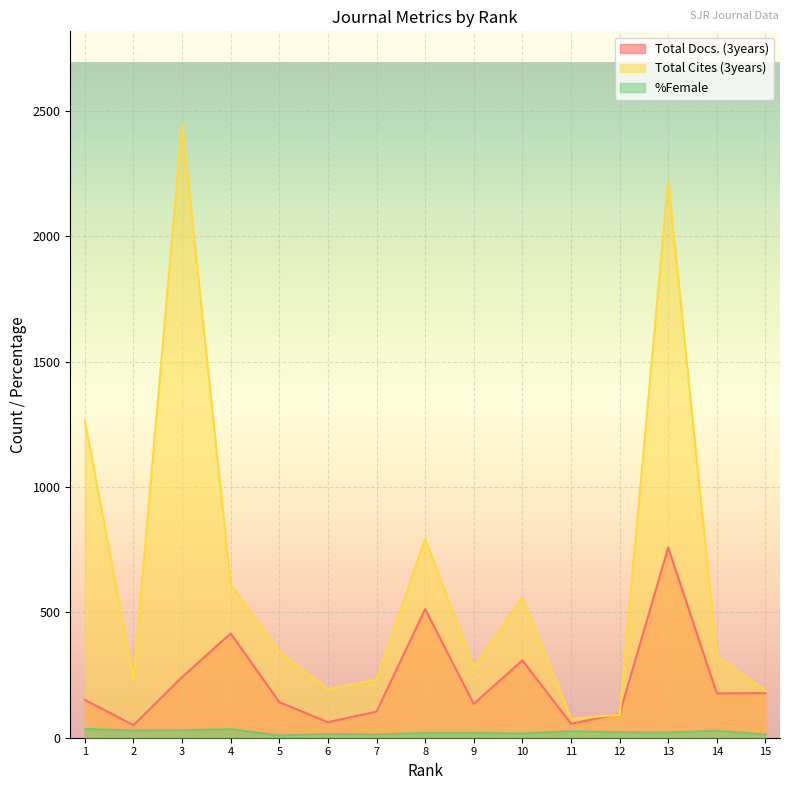

True or false: %Female and Total Cites (3years) cross at least once.

False